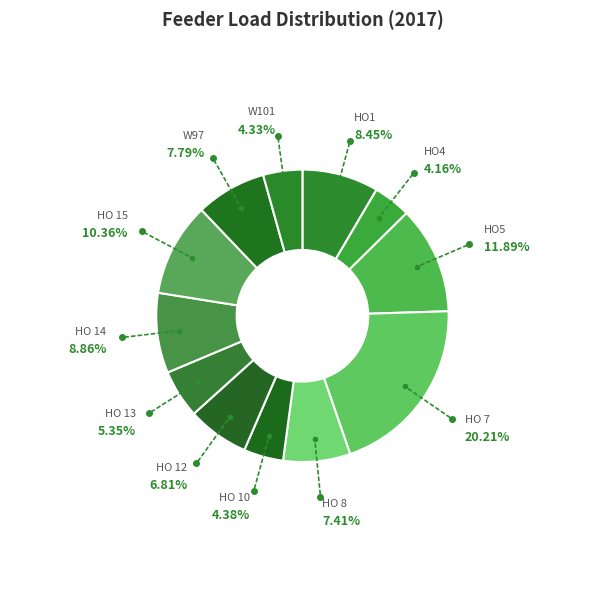

Does HO 15 account for over 50% of the chart?

No